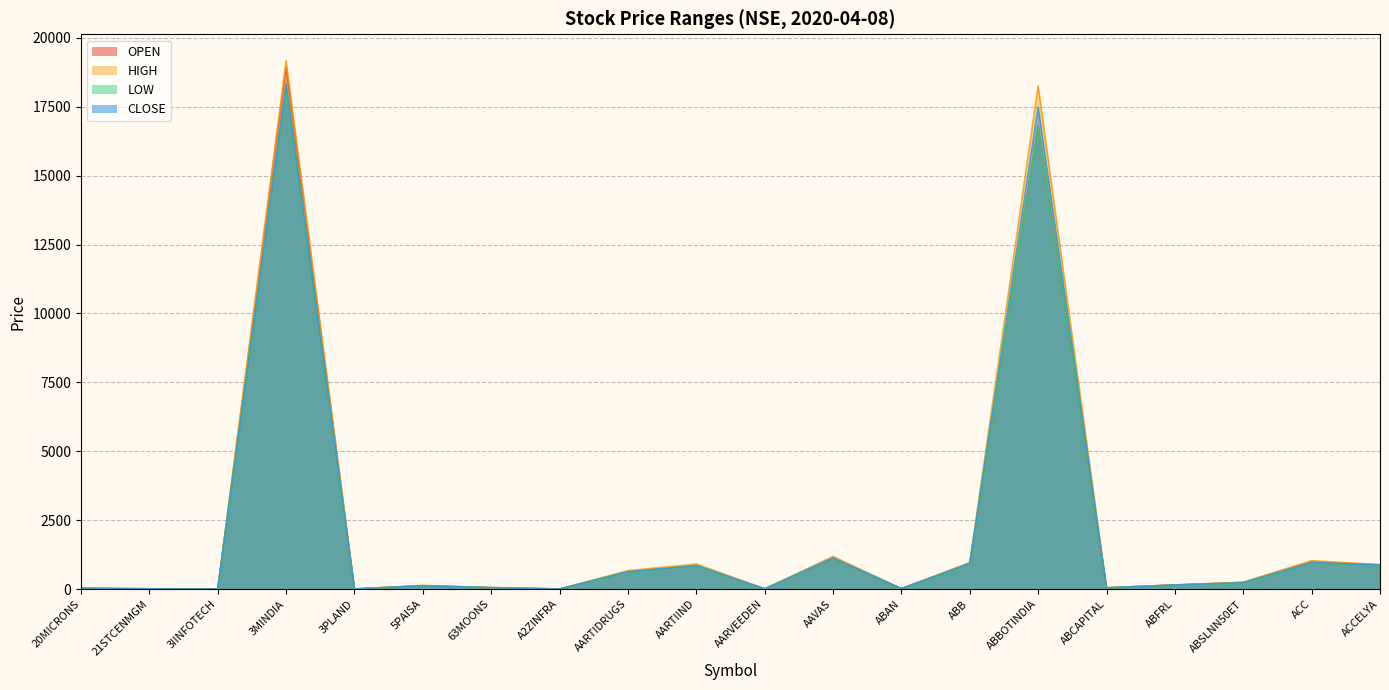

Where is CLOSE nearest to the value 9159?

AAVAS